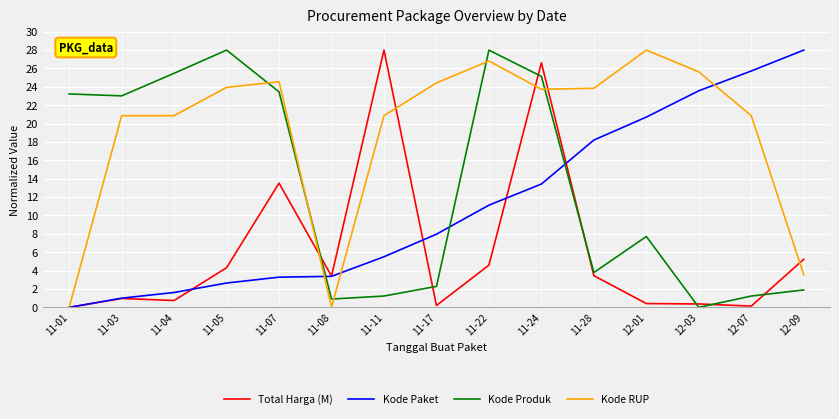

Where does the Kode Produk series first go above 7?

11-01